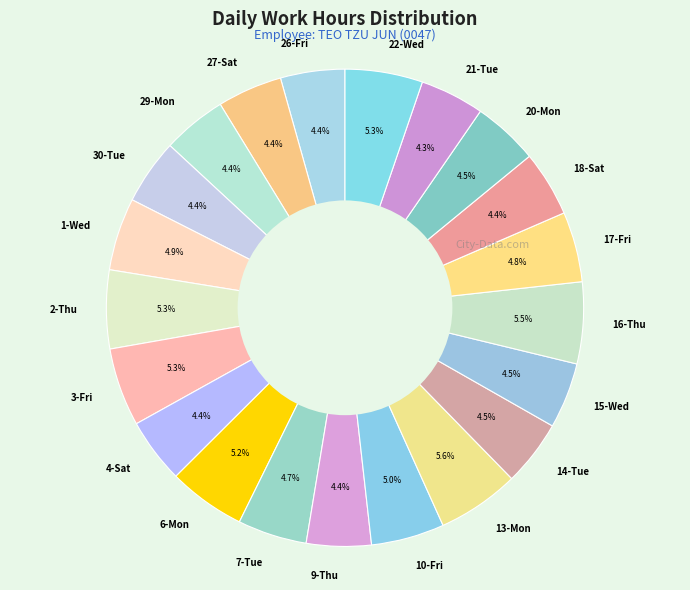

What percentage do 21-Tue and 14-Tue together represent?

8.8%